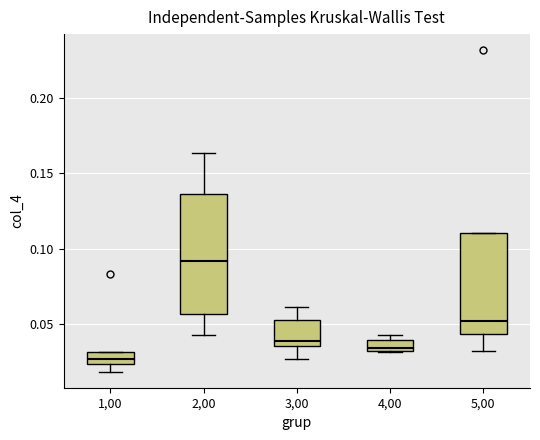

Comparing the boxes themselves (not the whiskers), which one is the tallest?

2,00